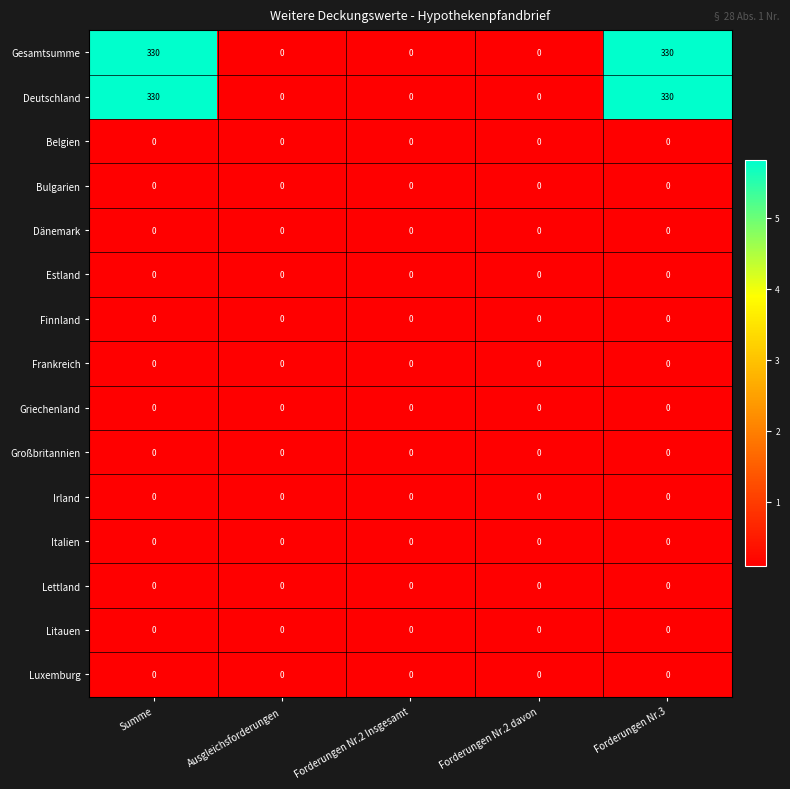

True or false: Griechenland has a value of 0 at Ausgleichsforderungen.

True